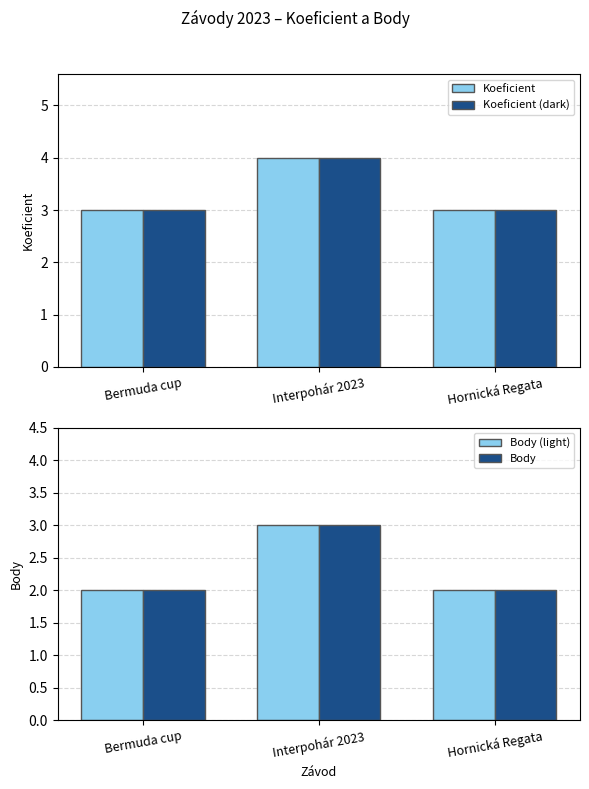

What is the total value across all series at Bermuda cup?

10